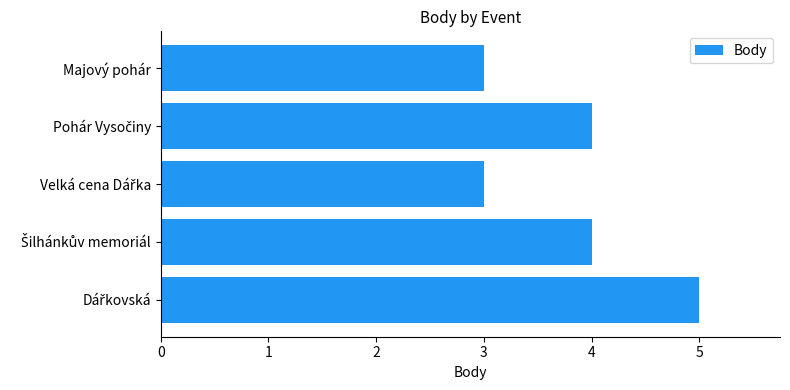

What is the label of the 5th bar from the bottom?

Majový pohár